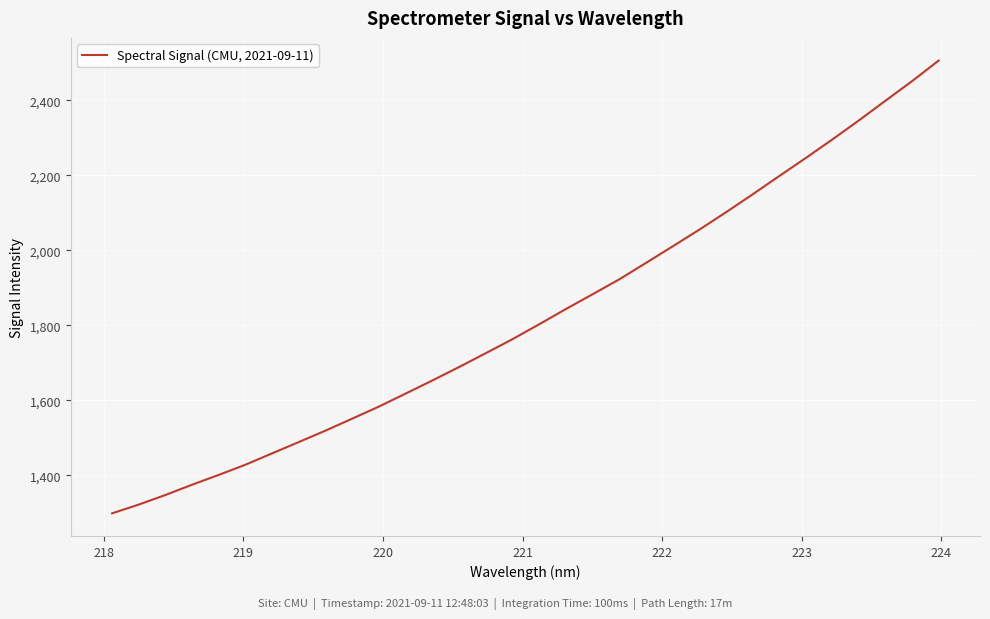

What is the greatest value displayed?

2506.6